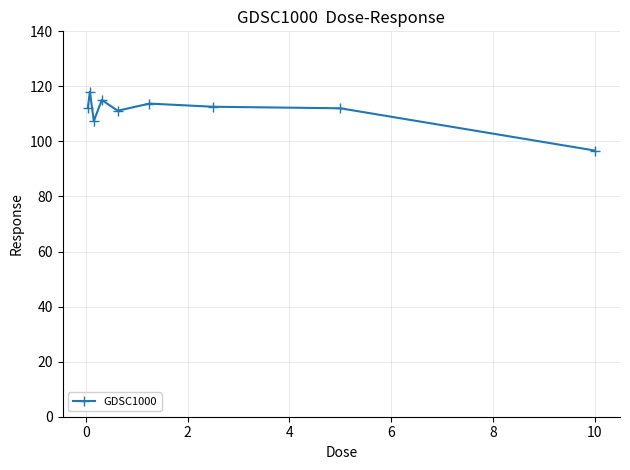

What is the difference between the maximum and minimum values?

21.4